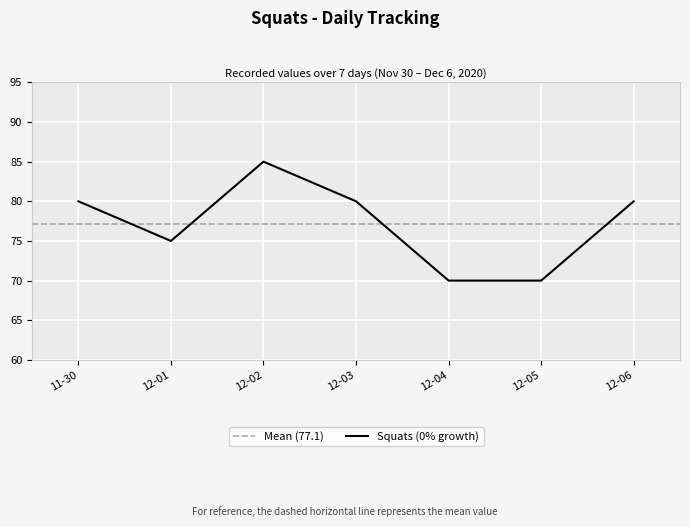

How many values are between 70 and 80?

6